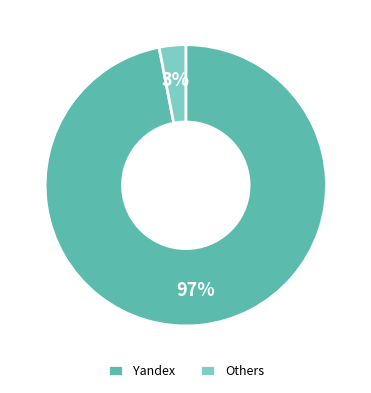

How many segments does this pie chart have?

2